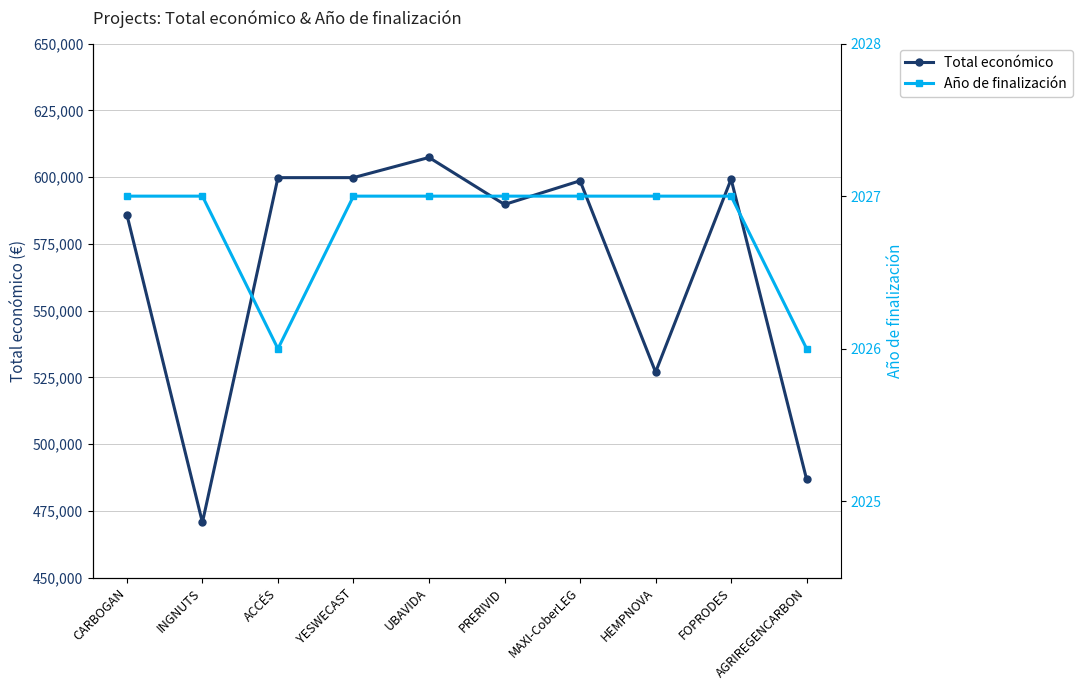

In Año de finalización, how many points are lower than both neighbors (excluding endpoints)?

1